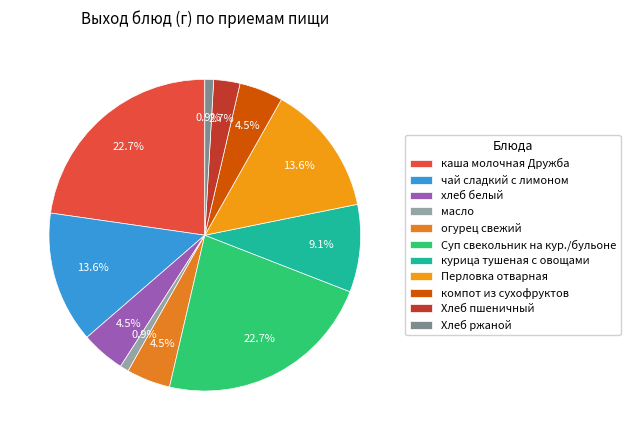

Count the number of slices in the pie.

11